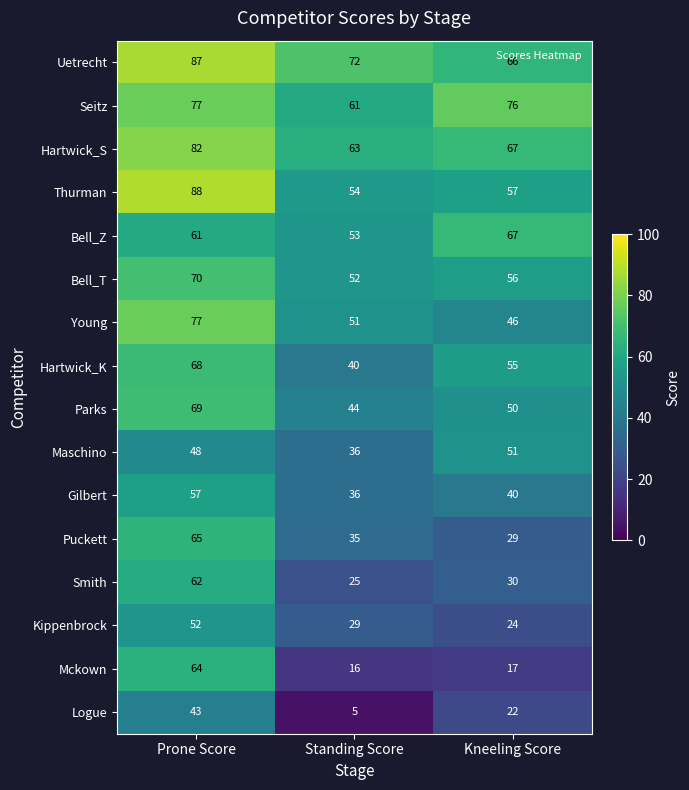

The Hartwick_S series shows 63 at Standing Score. True or false?

True